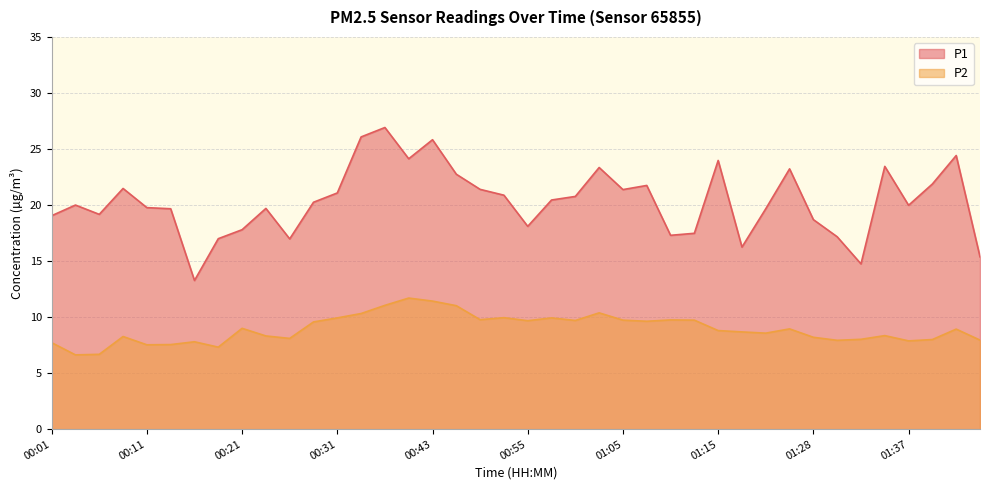

Rank the series by their maximum value, from highest to lowest.

P1, P2